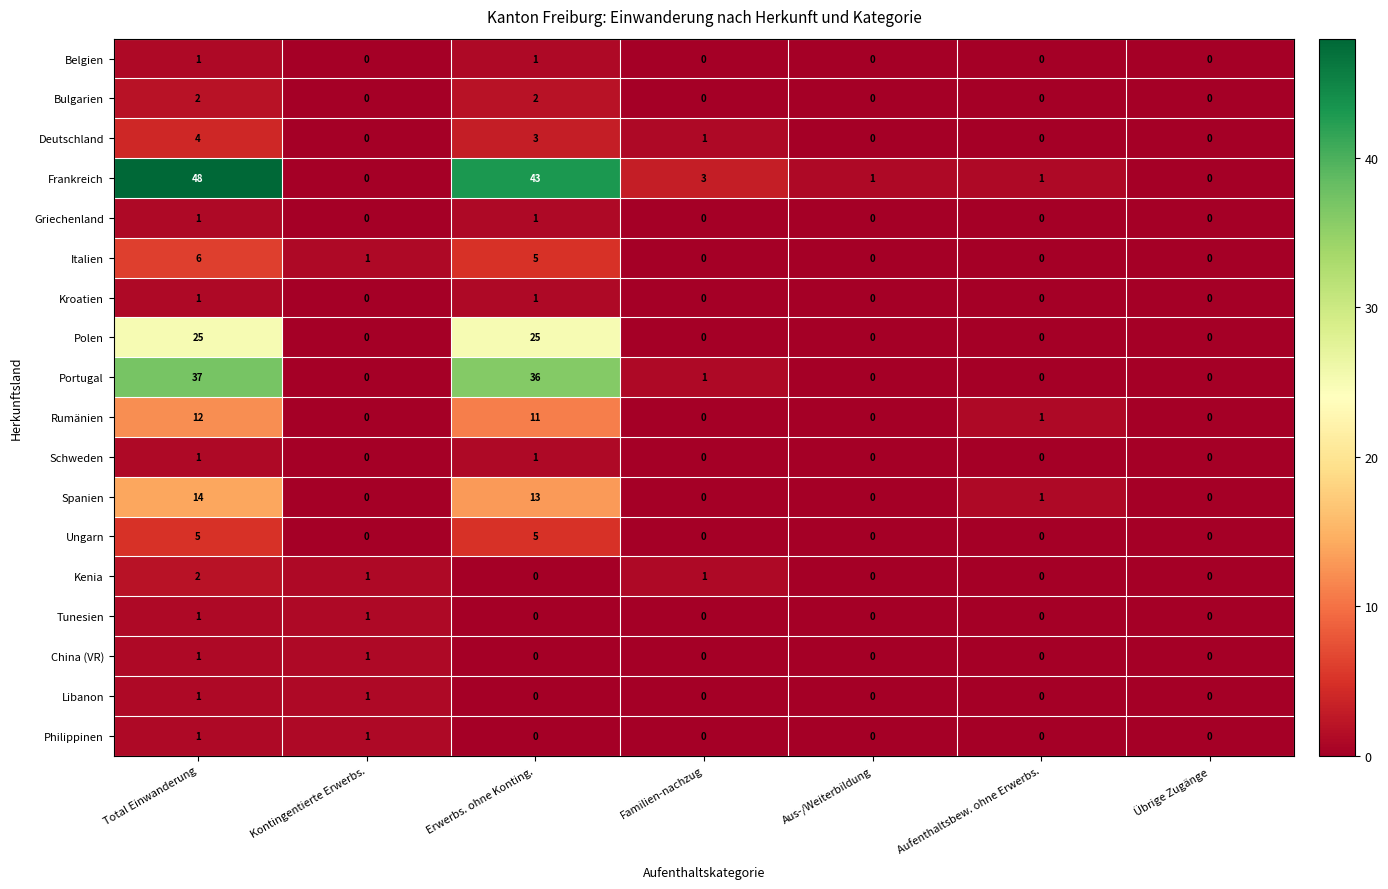

Which series has the largest range (max minus min)?

Frankreich